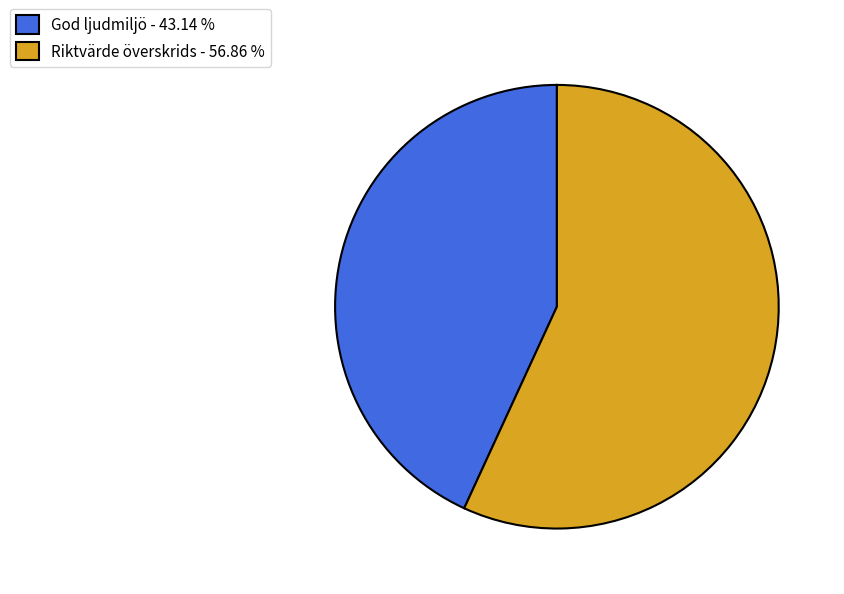

Is the sum of Riktvärde överskrids - 56.86 % and God ljudmiljö - 43.14 % greater than half?

Yes